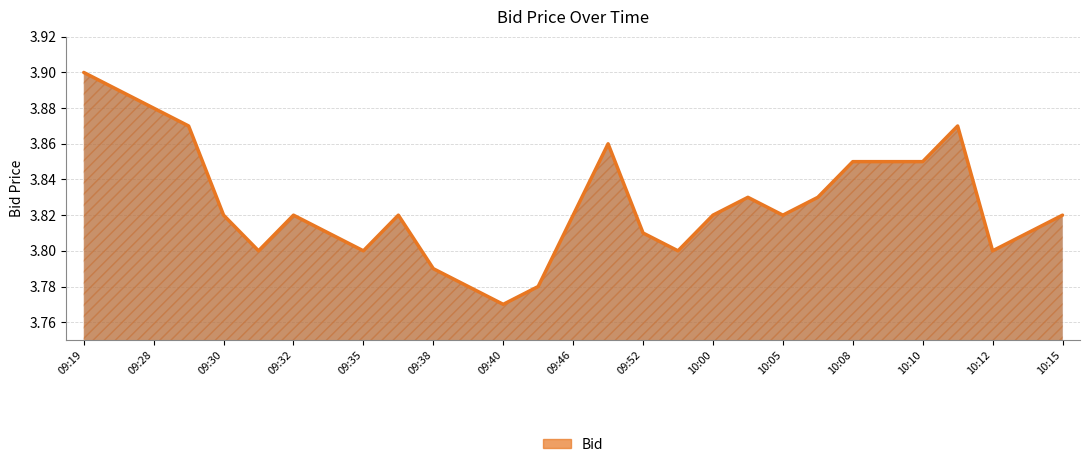

Reading left to right, extract all data points from this chart.

3.9	3.9	3.9	3.9	3.8	3.8	3.8	3.8	3.8	3.8	3.8	3.8	3.8	3.8	3.8	3.9	3.8	3.8	3.8	3.8	3.8	3.8	3.9	3.9	3.9	3.9	3.8	3.8	3.8